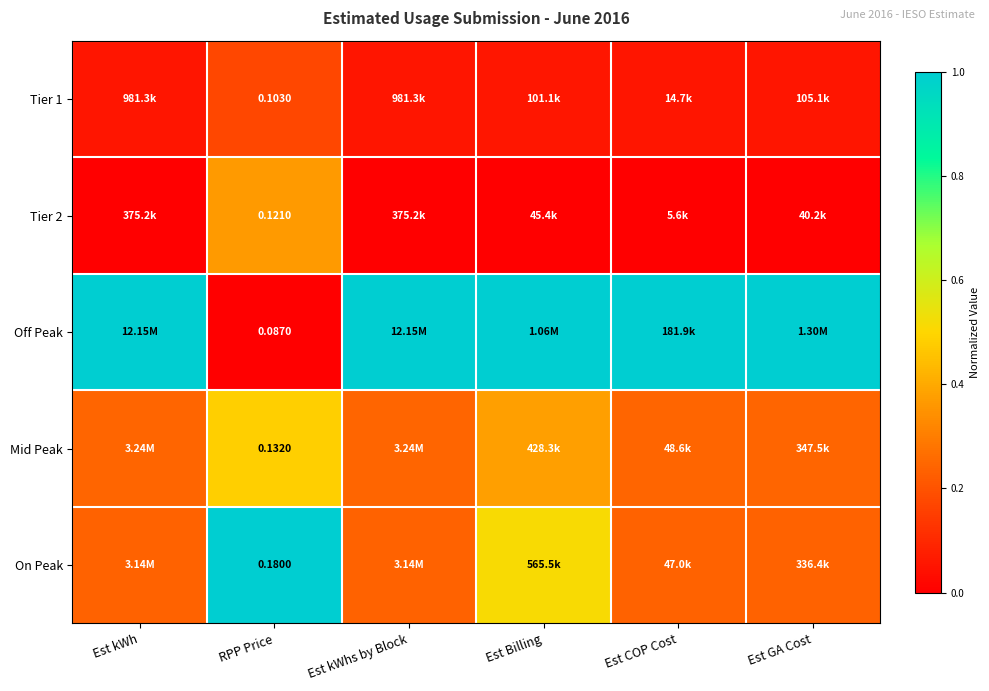

List the series in order of their peak value, highest first.

Off Peak, On Peak, Mid Peak, Tier 2, Tier 1